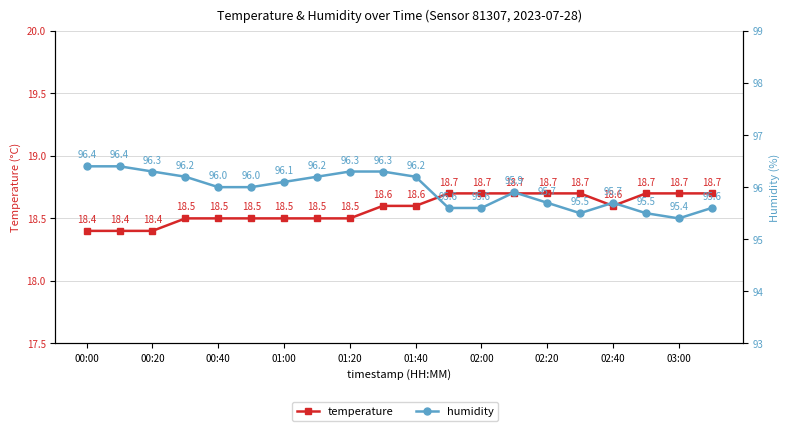

What is the sum of all temperature values?

371.6